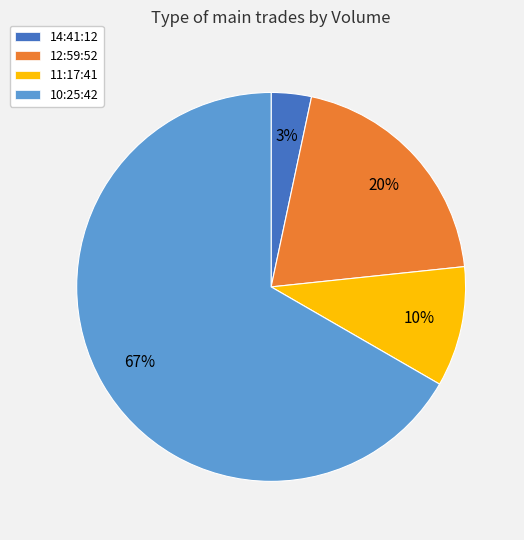

True or false: 12:59:52 accounts for 20% of the total.

True